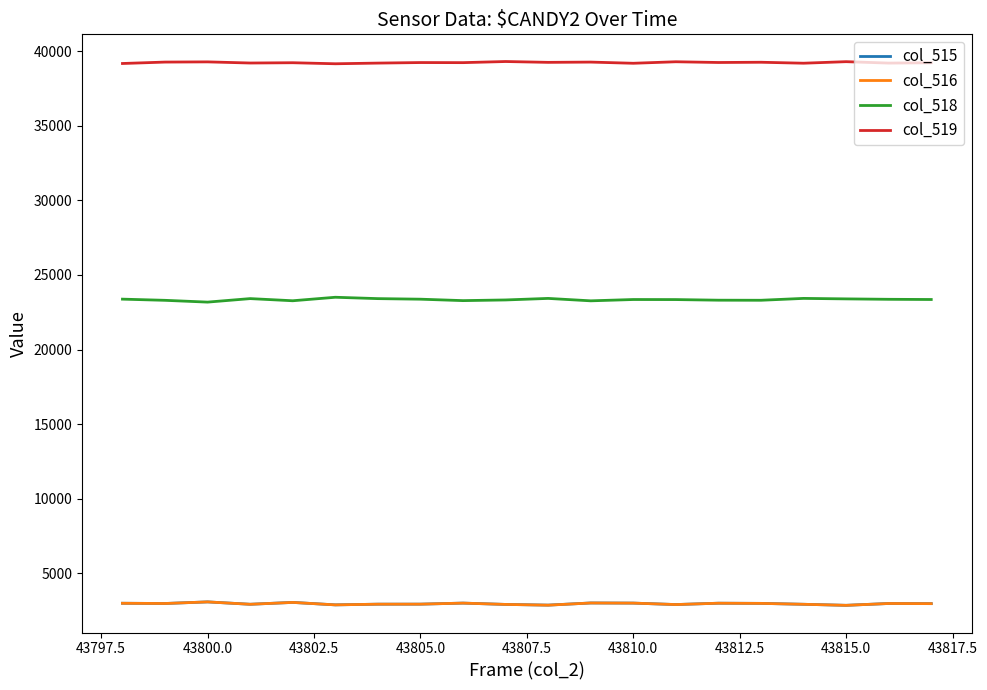

True or false: col_519 and col_515 intersect in this chart.

False